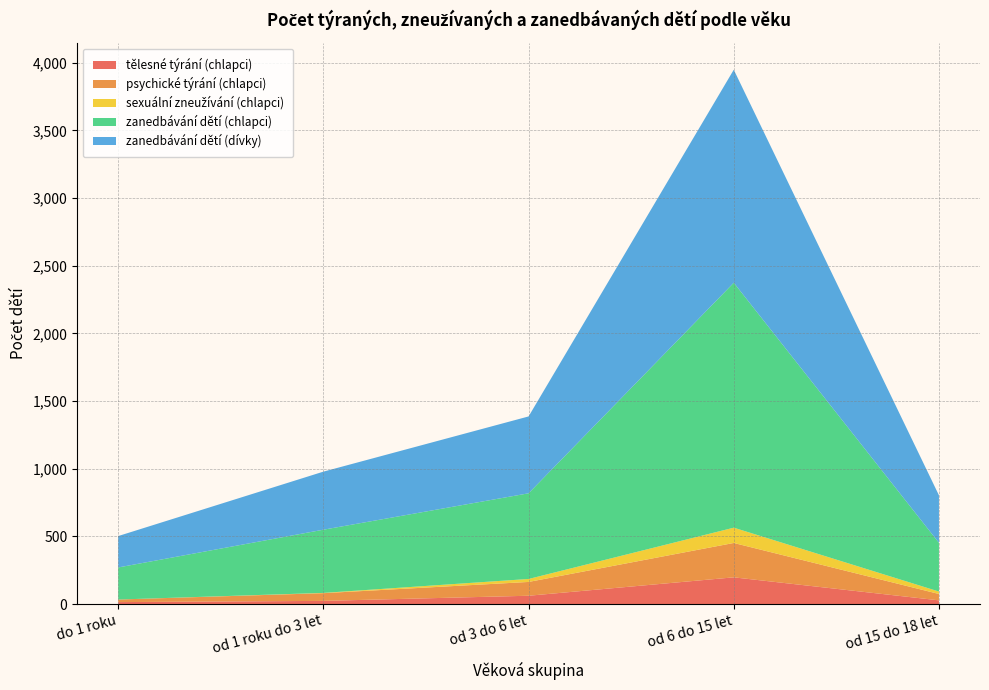

Reading right to left, what are all the values shown in this chart?

tělesné týrání (chlapci): 28	198	62	24	15
psychické týrání (chlapci): 47	254	102	57	19
sexuální zneužívání (chlapci): 18	113	22	2	0
zanedbávání dětí (chlapci): 360	1810	633	467	237
zanedbávání dětí (dívky): 351	1574	568	429	232